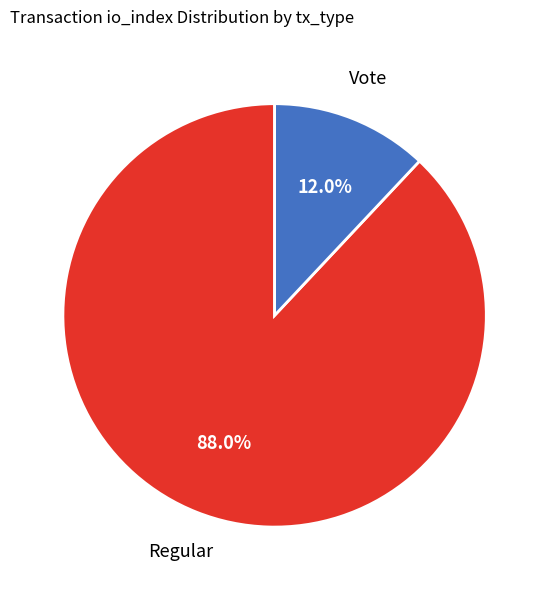

Approximately how many times larger is the value at Regular compared to Vote?

7.3